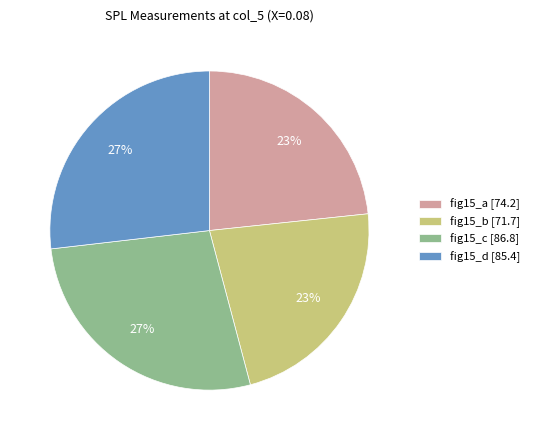

To the nearest percent, what percentage of the pie is fig15_a?

23%